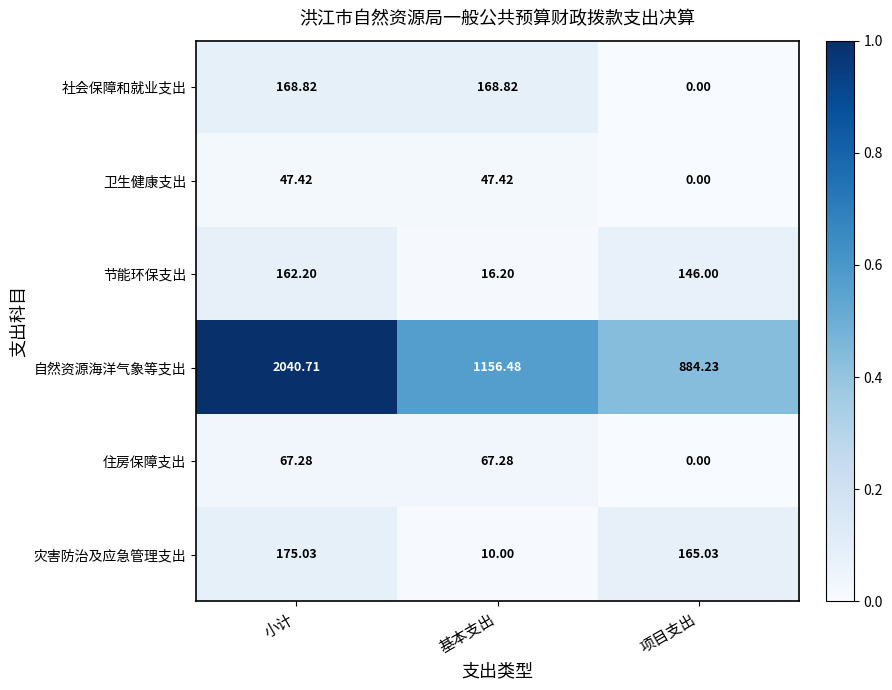

Is the value of 社会保障和就业支出 at 项目支出 greater than the value of 住房保障支出 at 基本支出?

No